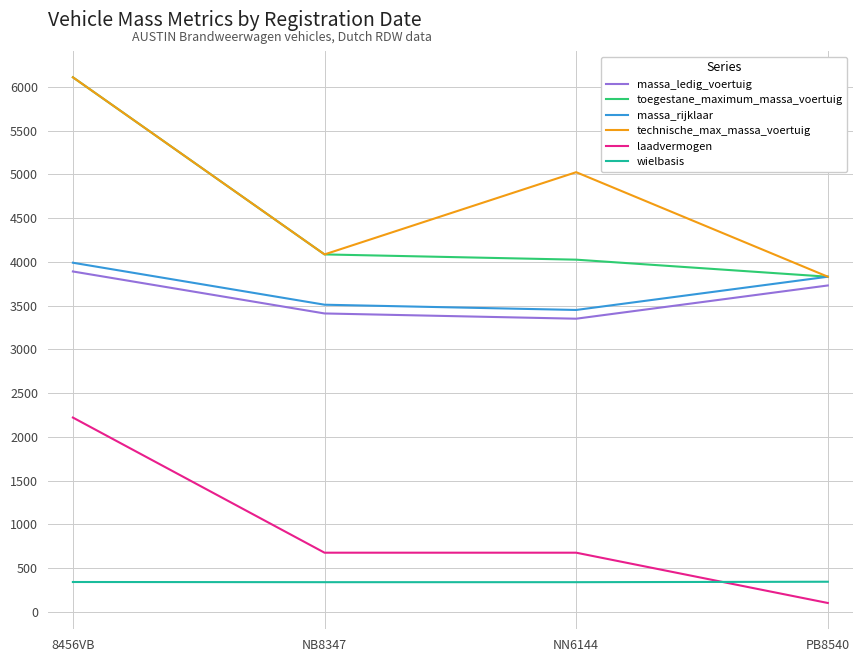

Is the value of toegestane_maximum_massa_voertuig at 8456VB greater than the value of massa_ledig_voertuig at NN6144?

Yes